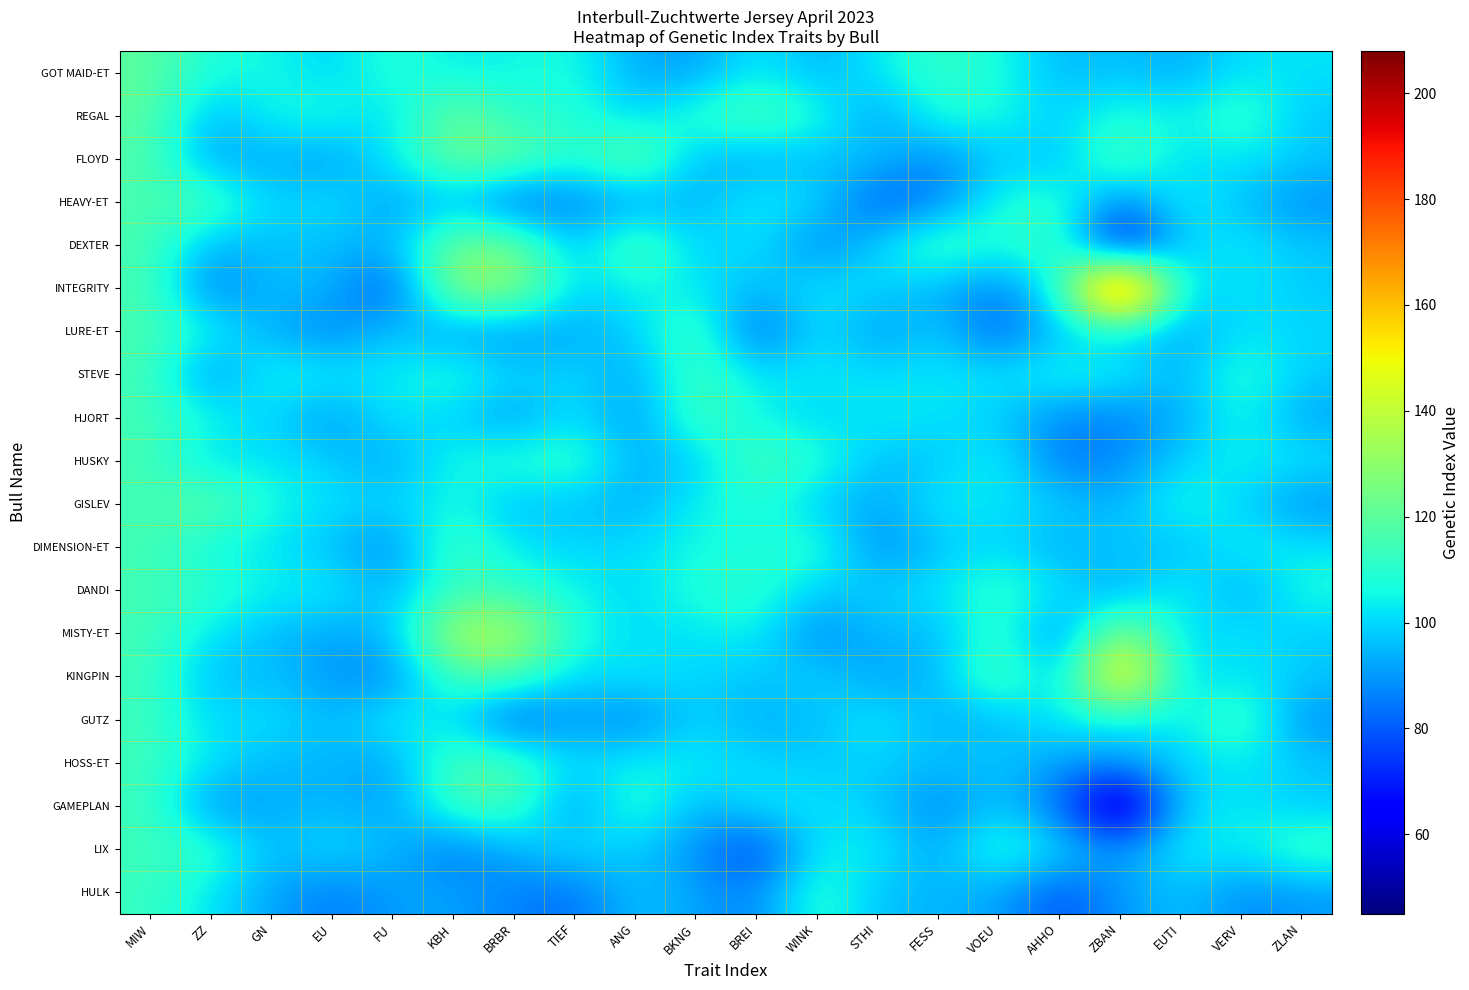

List the series in order of their peak value, lowest first.

HULK, LIX, STEVE, DANDI, HJORT, HUSKY, DIMENSION-ET, GUTZ, GAMEPLAN, HEAVY-ET, LURE-ET, HOSS-ET, GOT MAID-ET, GISLEV, REGAL, FLOYD, DEXTER, MISTY-ET, KINGPIN, INTEGRITY